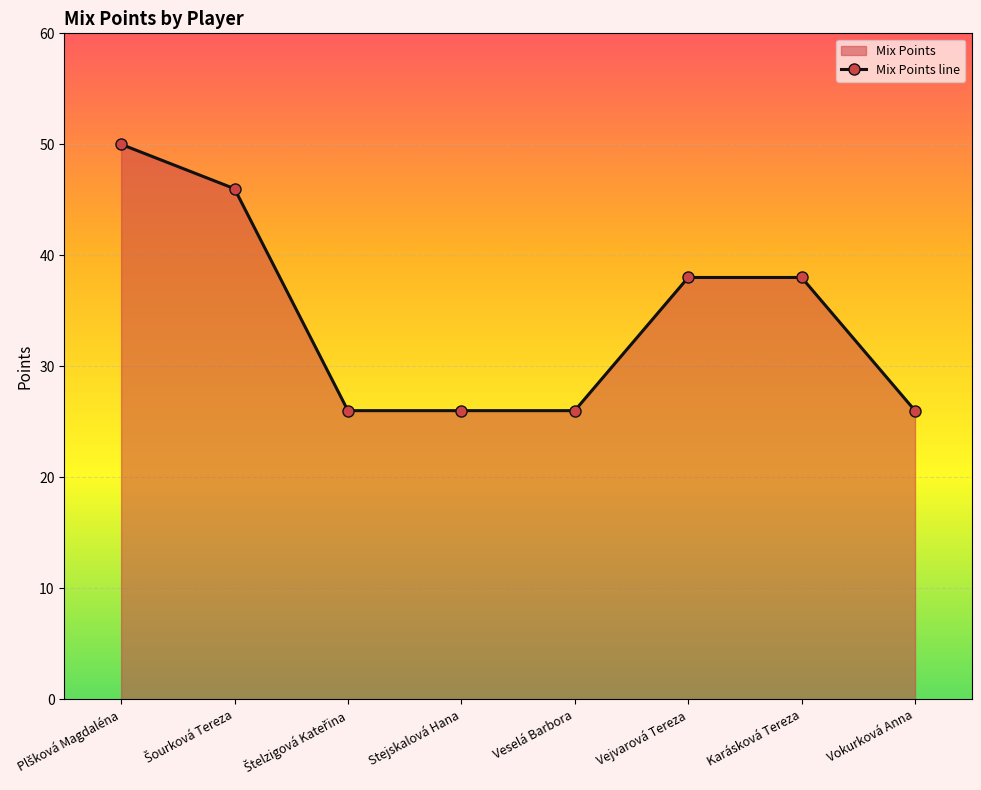

How many values are between 26 and 46?

7